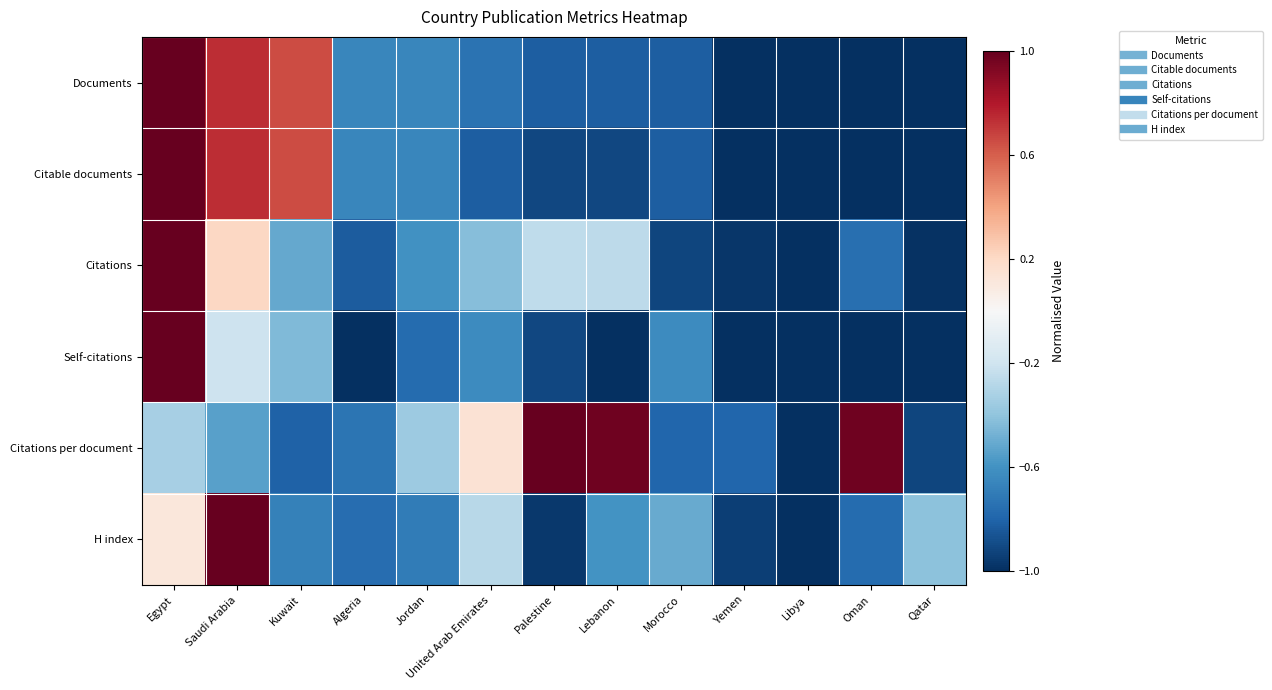

Reading right to left, transcribe all the data shown in this chart.

Documents: Qatar=-1.0	Oman=-1.0	Libya=-1.0	Yemen=-1.0	Morocco=-0.8	Lebanon=-0.8	Palestine=-0.8	United Arab Emirates=-0.7	Jordan=-0.7	Algeria=-0.7	Kuwait=0.7	Saudi Arabia=0.7	Egypt=1.0
Citable documents: Qatar=-1.0	Oman=-1.0	Libya=-1.0	Yemen=-1.0	Morocco=-0.8	Lebanon=-0.9	Palestine=-0.9	United Arab Emirates=-0.8	Jordan=-0.7	Algeria=-0.7	Kuwait=0.7	Saudi Arabia=0.7	Egypt=1.0
Citations: Qatar=-1.0	Oman=-0.8	Libya=-1.0	Yemen=-1.0	Morocco=-0.9	Lebanon=-0.3	Palestine=-0.3	United Arab Emirates=-0.4	Jordan=-0.6	Algeria=-0.8	Kuwait=-0.5	Saudi Arabia=0.2	Egypt=1.0
Self-citations: Qatar=-1.0	Oman=-1.0	Libya=-1.0	Yemen=-1.0	Morocco=-0.6	Lebanon=-1.0	Palestine=-0.9	United Arab Emirates=-0.6	Jordan=-0.8	Algeria=-1.0	Kuwait=-0.4	Saudi Arabia=-0.2	Egypt=1.0
Citations per document: Qatar=-0.9	Oman=1.0	Libya=-1.0	Yemen=-0.8	Morocco=-0.8	Lebanon=1.0	Palestine=1.0	United Arab Emirates=0.1	Jordan=-0.4	Algeria=-0.7	Kuwait=-0.8	Saudi Arabia=-0.5	Egypt=-0.3
H index: Qatar=-0.4	Oman=-0.8	Libya=-1.0	Yemen=-0.9	Morocco=-0.5	Lebanon=-0.6	Palestine=-1.0	United Arab Emirates=-0.3	Jordan=-0.7	Algeria=-0.8	Kuwait=-0.7	Saudi Arabia=1.0	Egypt=0.1